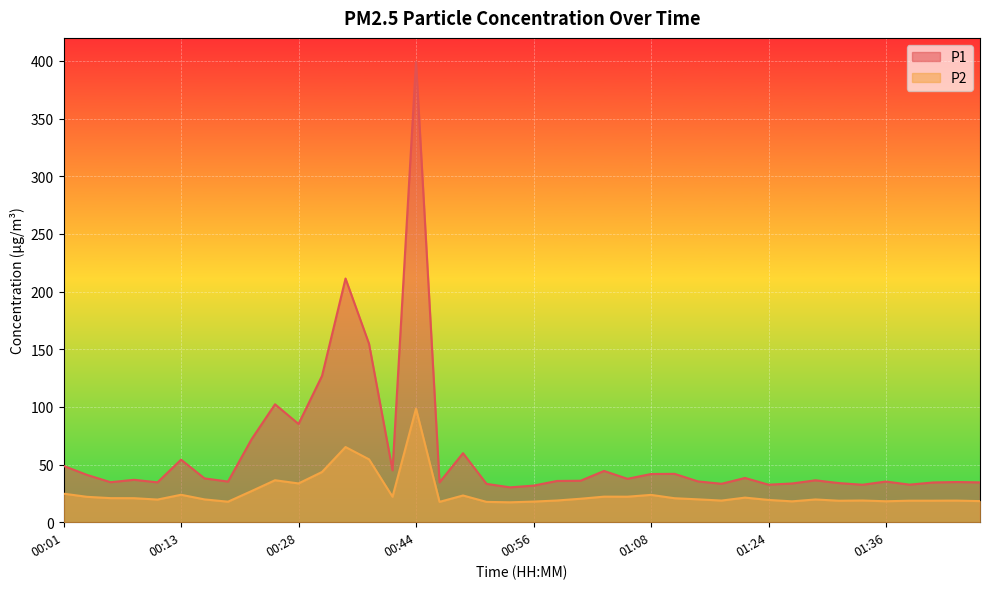

How many values in the P2 series are below 20?

20